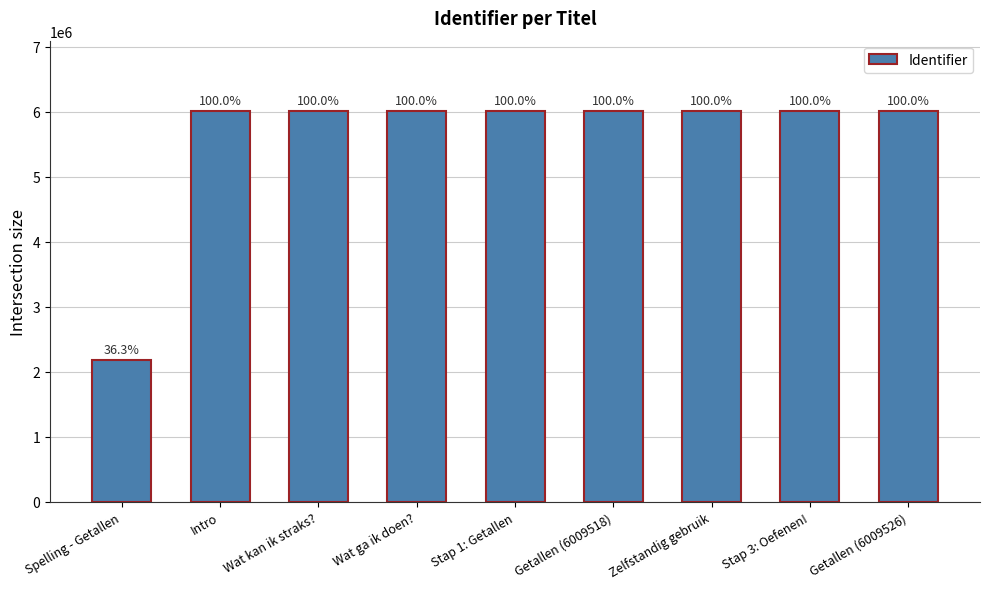

Does the chart contain any negative values?

No